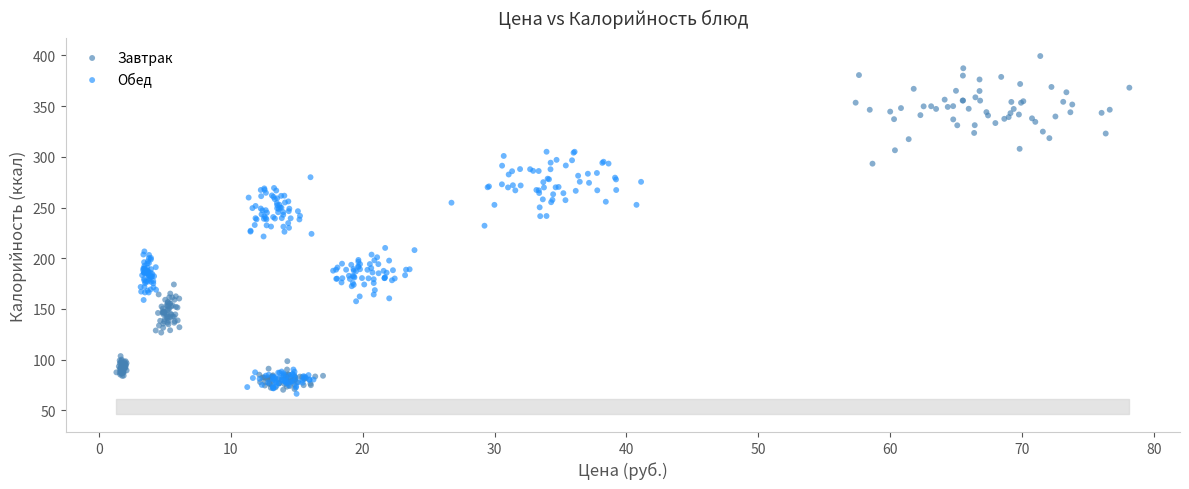

Which series has the widest spread of Y values?

Завтрак